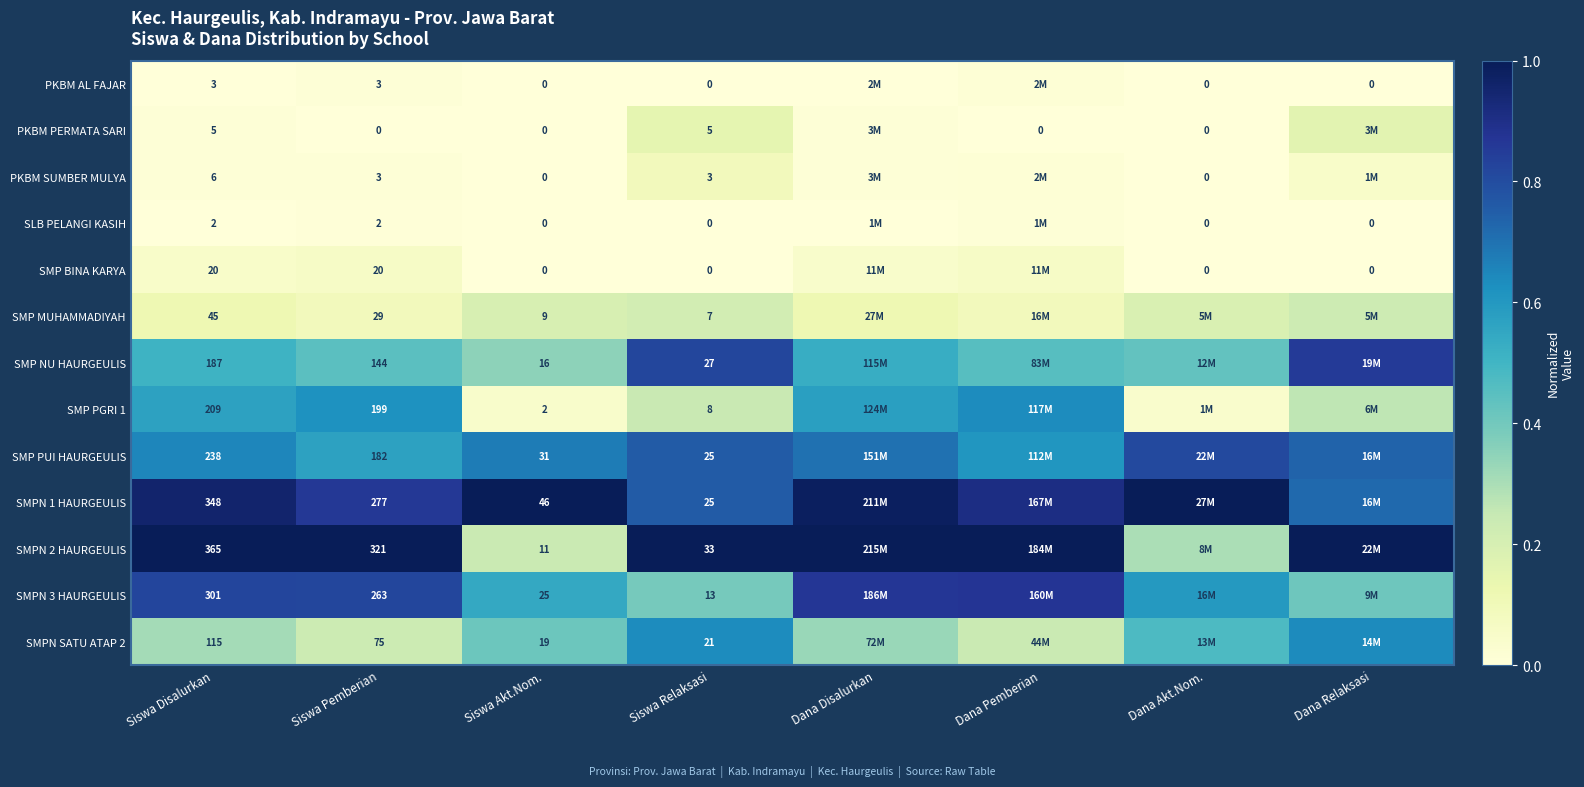

Rank the series by their maximum value, from lowest to highest.

SLB PELANGI KASIH, PKBM AL FAJAR, SMP BINA KARYA, PKBM SUMBER MULYA, PKBM PERMATA SARI, SMP MUHAMMADIYAH, SMP PGRI 1, SMPN SATU ATAP 2, SMP PUI HAURGEULIS, SMP NU HAURGEULIS, SMPN 3 HAURGEULIS, SMPN 1 HAURGEULIS, SMPN 2 HAURGEULIS